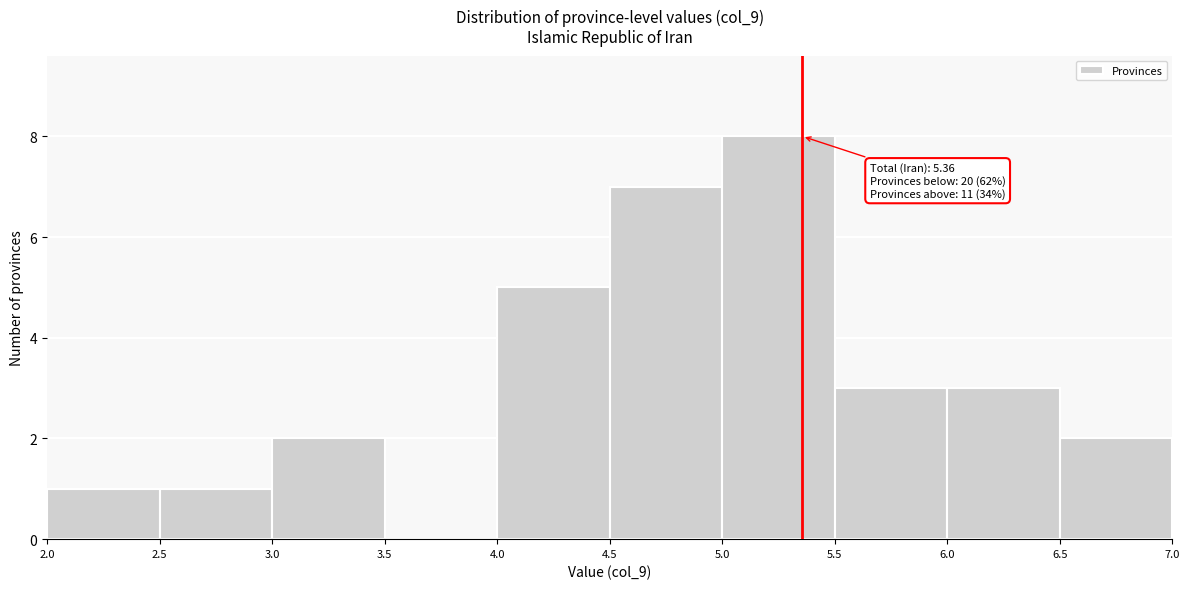

Which range on the x-axis has the tallest bar?

5.0 to 5.5